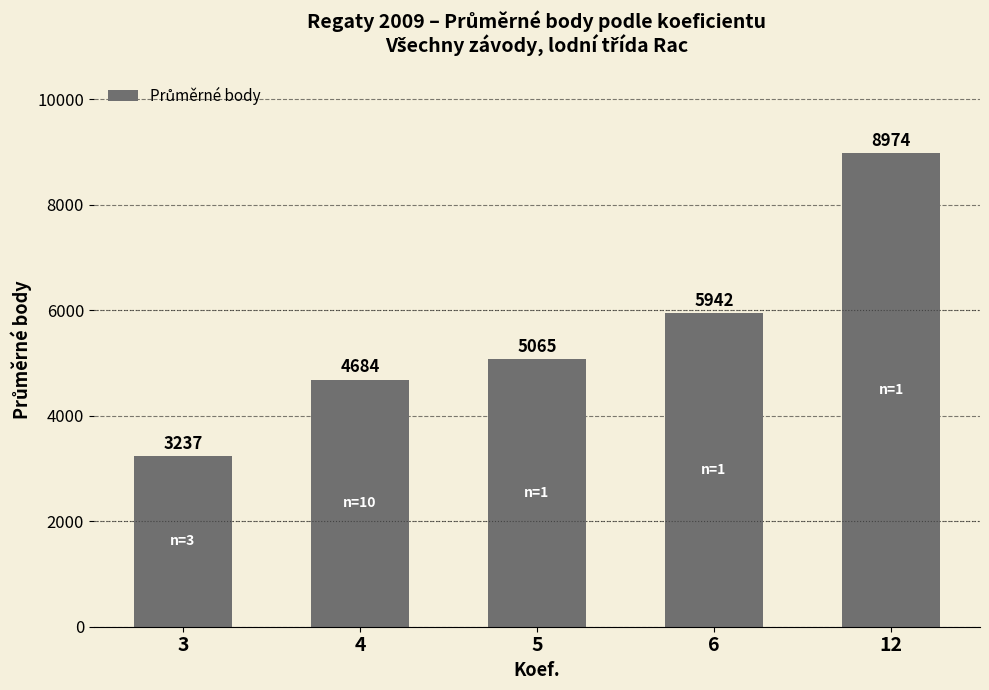

Which label corresponds to the largest value in the chart?

12